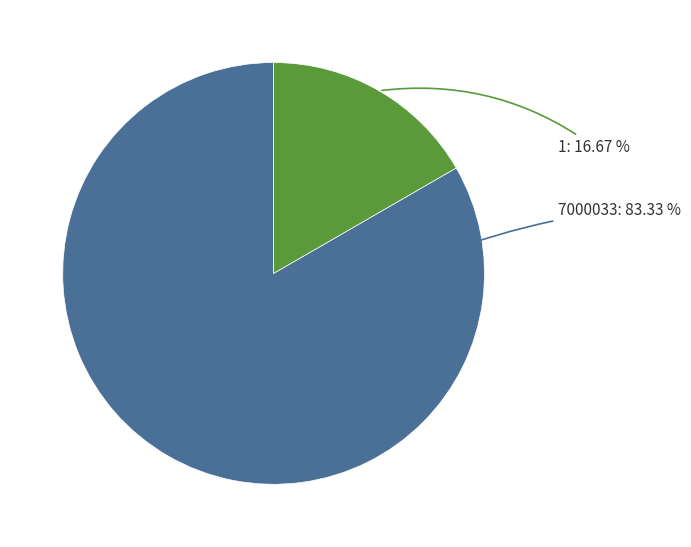

Is there any slice that represents more than half of the pie?

Yes